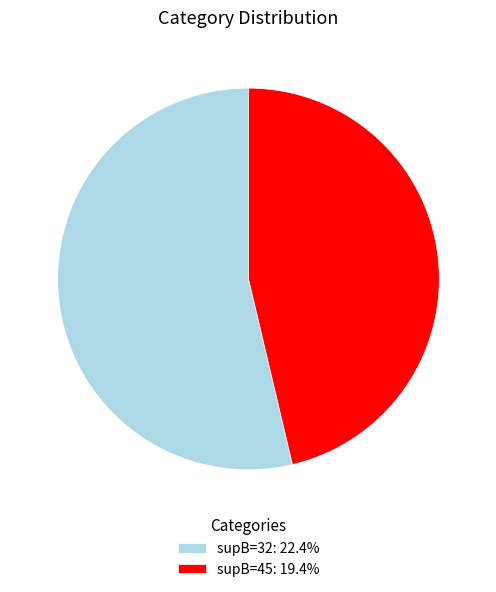

Do supB=32: 22.4% and supB=45: 19.4% together represent more than half of the pie?

Yes